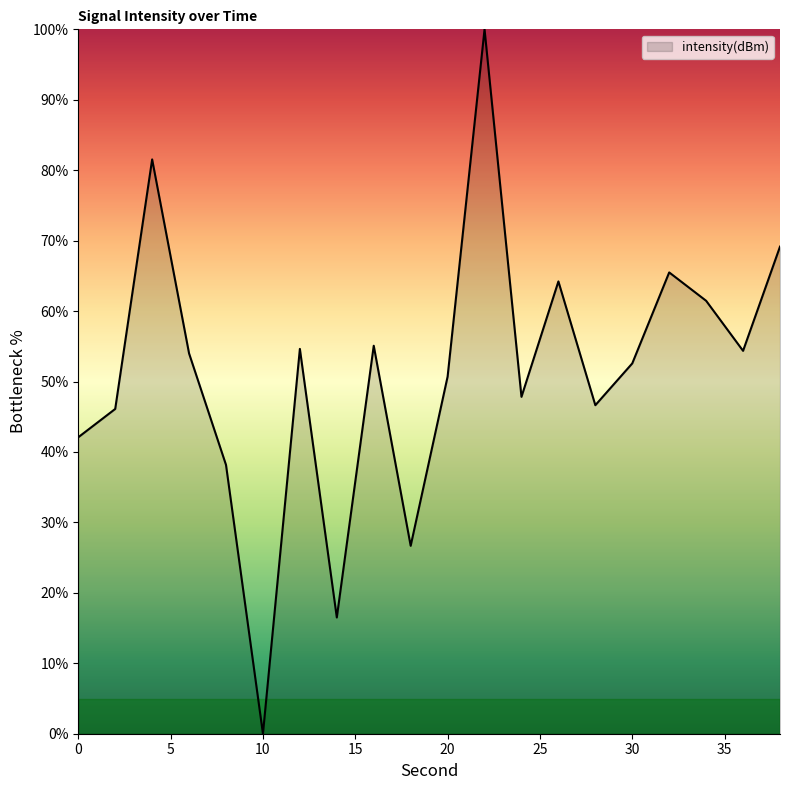

How many values are above zero?

19